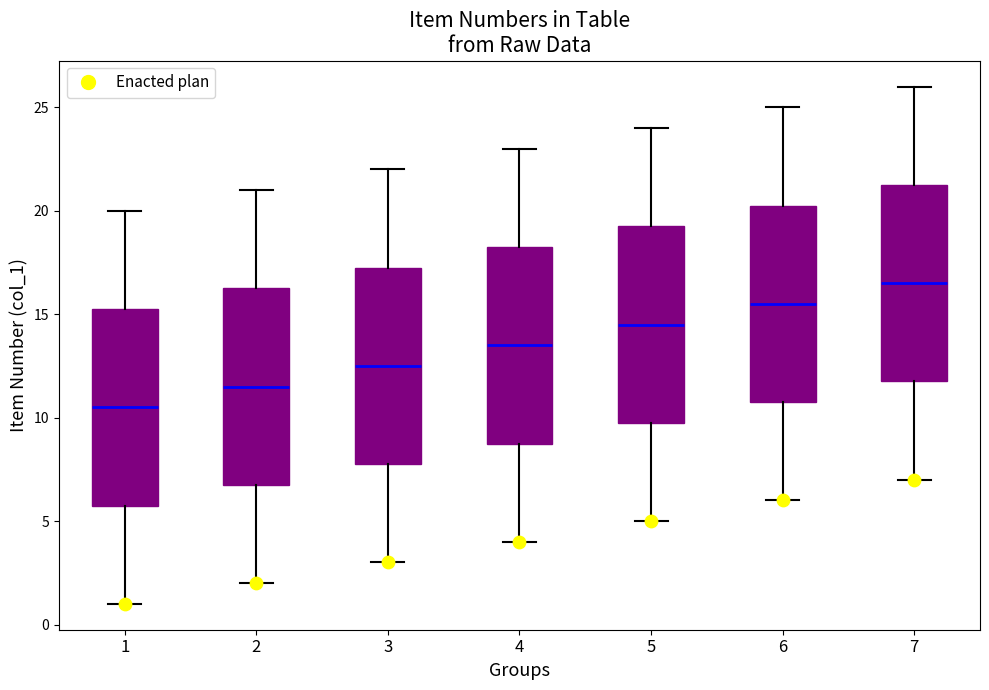

Reading left to right, read every box against the y-axis: the position of its median line, the range the box covers, and the ends of its whiskers. The values are not printed on the chart, so give them approximately, as read against the axis.

1: median 10.5, box 6.0 to 15.5, whiskers 1.0 to 20.0
2: median 11.5, box 7.0 to 16.5, whiskers 2.0 to 21.0
3: median 12.5, box 8.0 to 17.5, whiskers 3.0 to 22.0
4: median 13.5, box 9.0 to 18.5, whiskers 4.0 to 23.0
5: median 14.5, box 10.0 to 19.5, whiskers 5.0 to 24.0
6: median 15.5, box 11.0 to 20.5, whiskers 6.0 to 25.0
7: median 16.5, box 12.0 to 21.5, whiskers 7.0 to 26.0